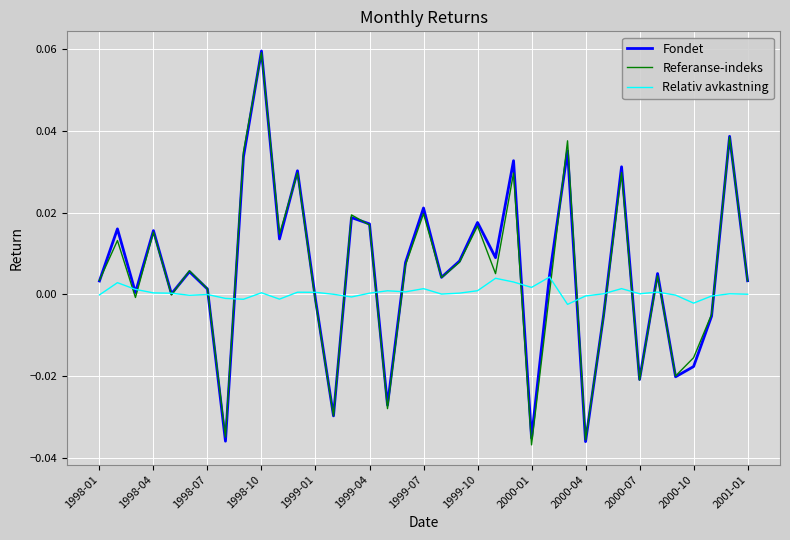

How many interior local valleys does the Referanse-indeks series have?

12